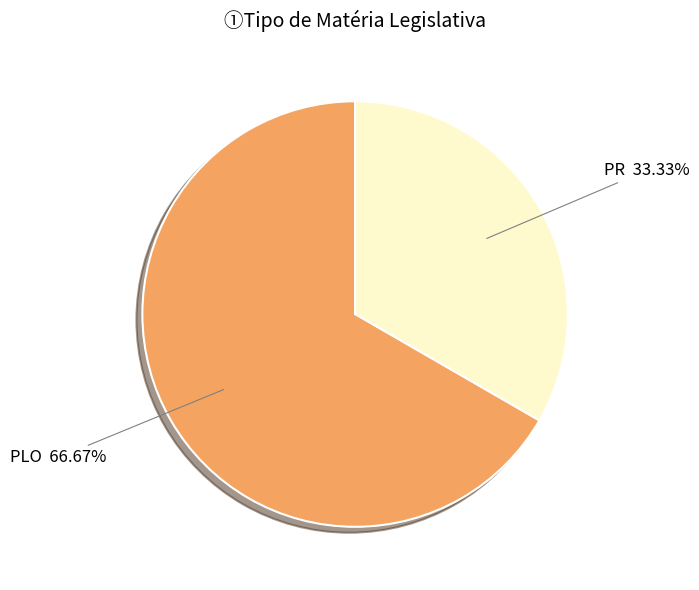

Which has a higher value, PLO or PR?

PLO